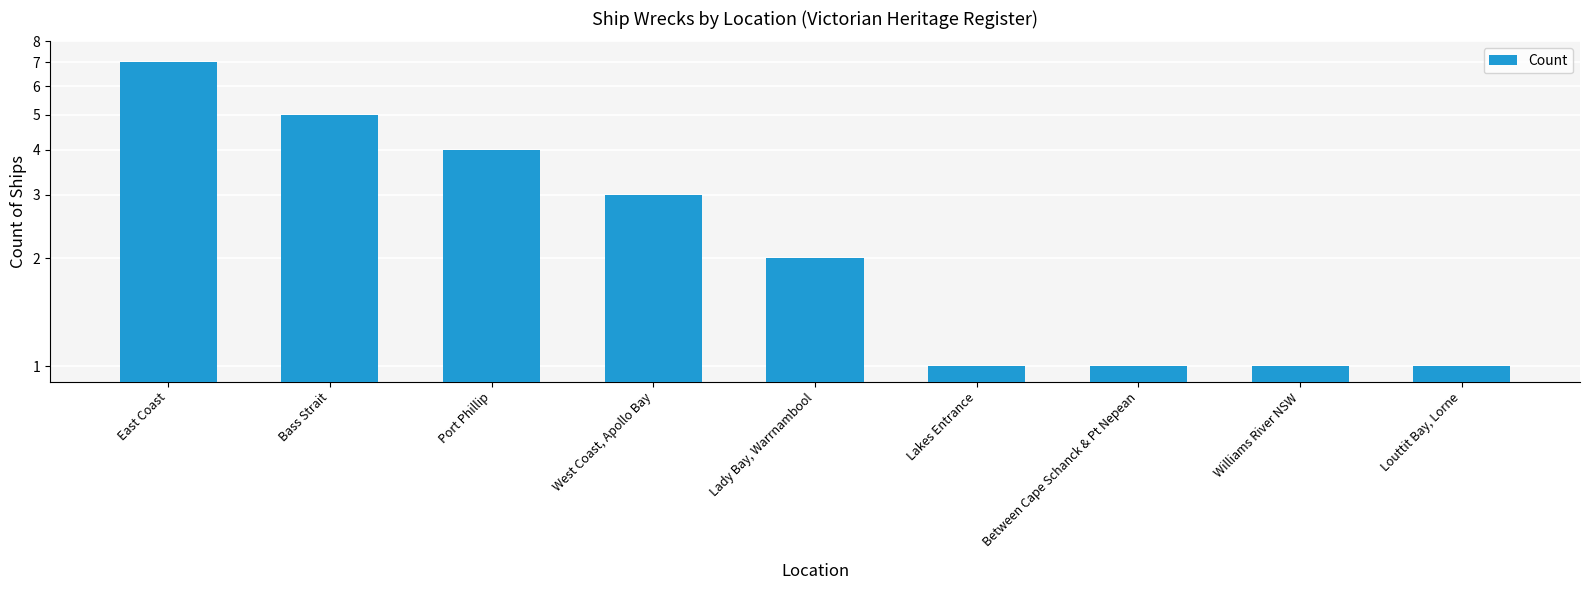

What is the difference between the maximum and second lowest values?

6